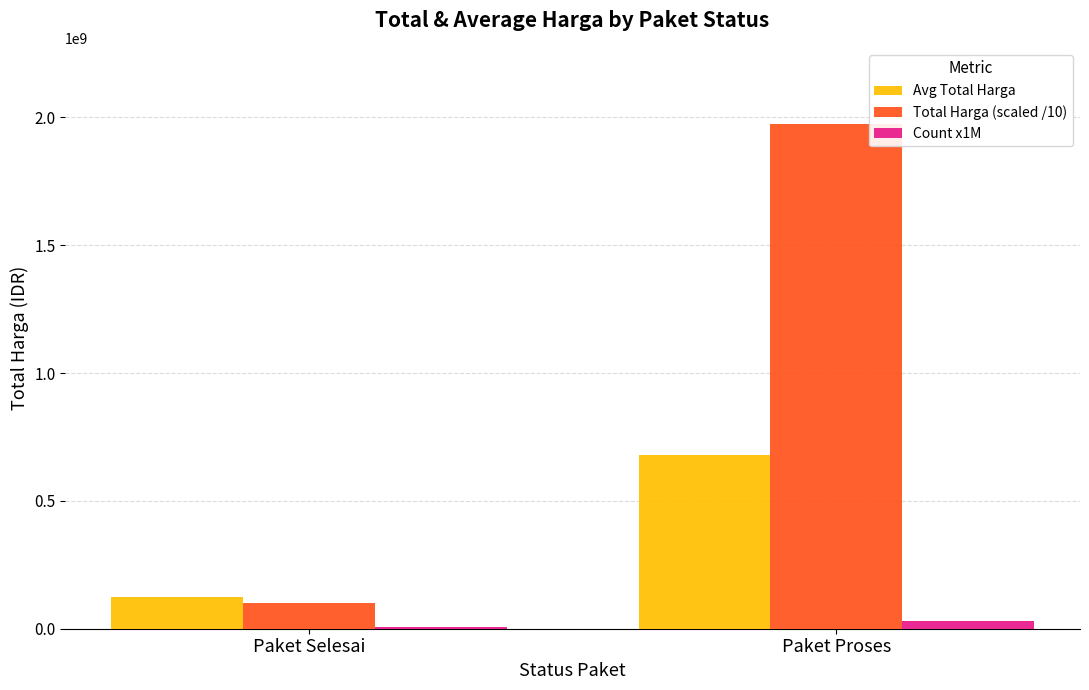

Reading left to right, extract all data points from this chart.

Avg Total Harga: Paket Selesai=124619725	Paket Proses=681289999
Total Harga (scaled /10): Paket Selesai=99695780	Paket Proses=1975749097
Count x1M: Paket Selesai=8000000	Paket Proses=29000000